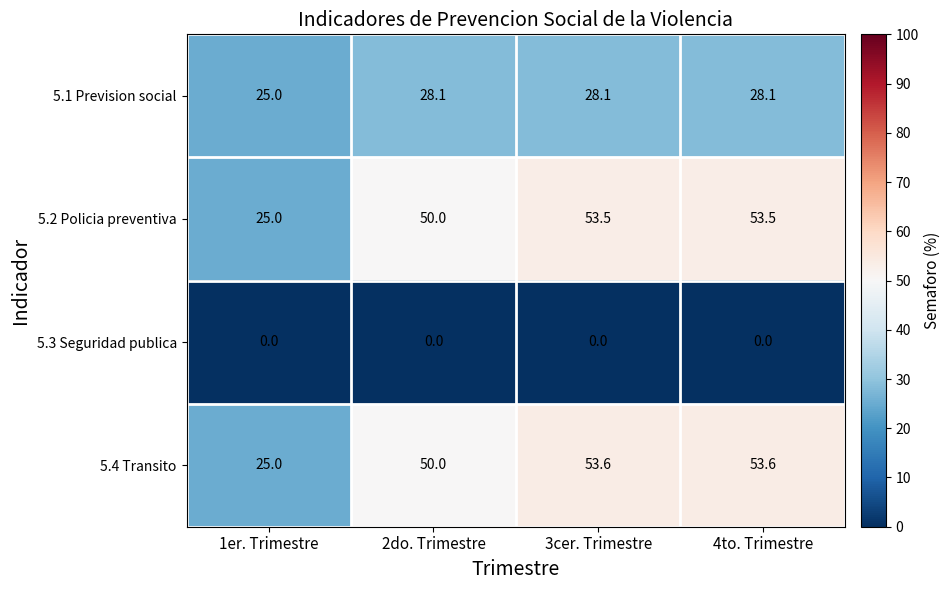

What is the total value across all series at 2do. Trimestre?

128.1